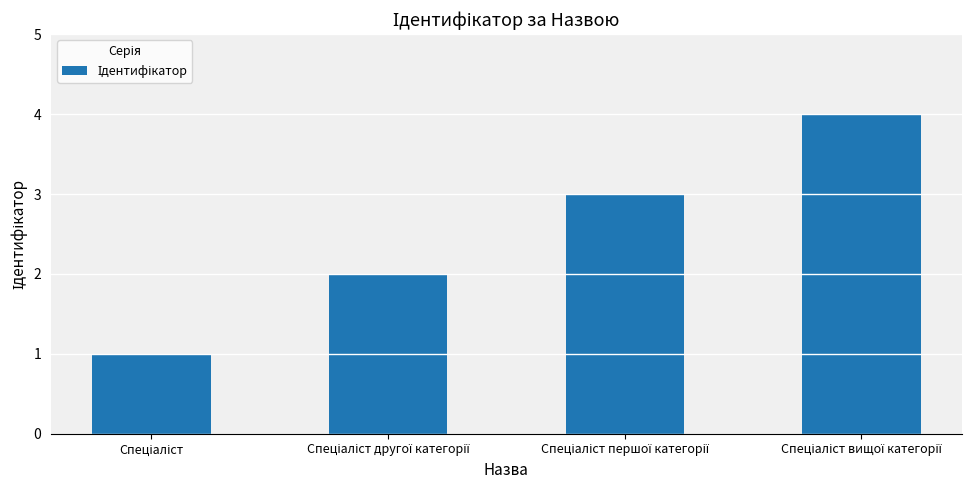

What is the maximum value shown in the chart?

4